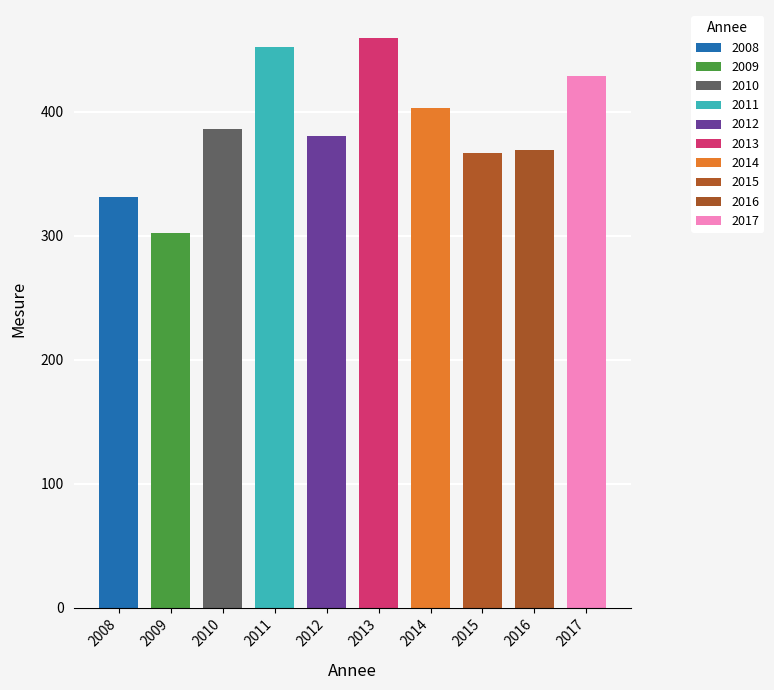

Reading left to right, what are all the values shown in this chart?

2008=331	2009=302	2010=386	2011=452	2012=380	2013=459	2014=403	2015=367	2016=369	2017=429